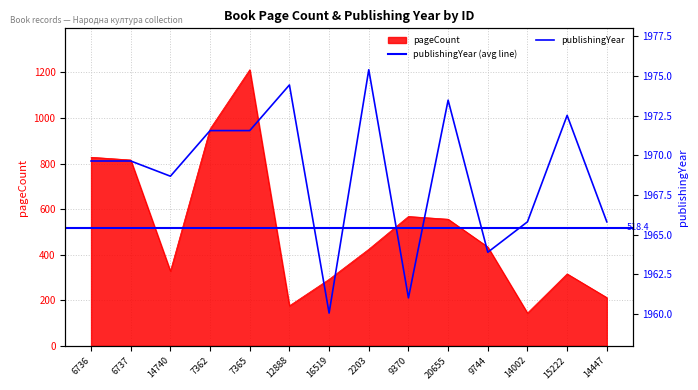

What is the lowest value of the pageCount series?

144.0